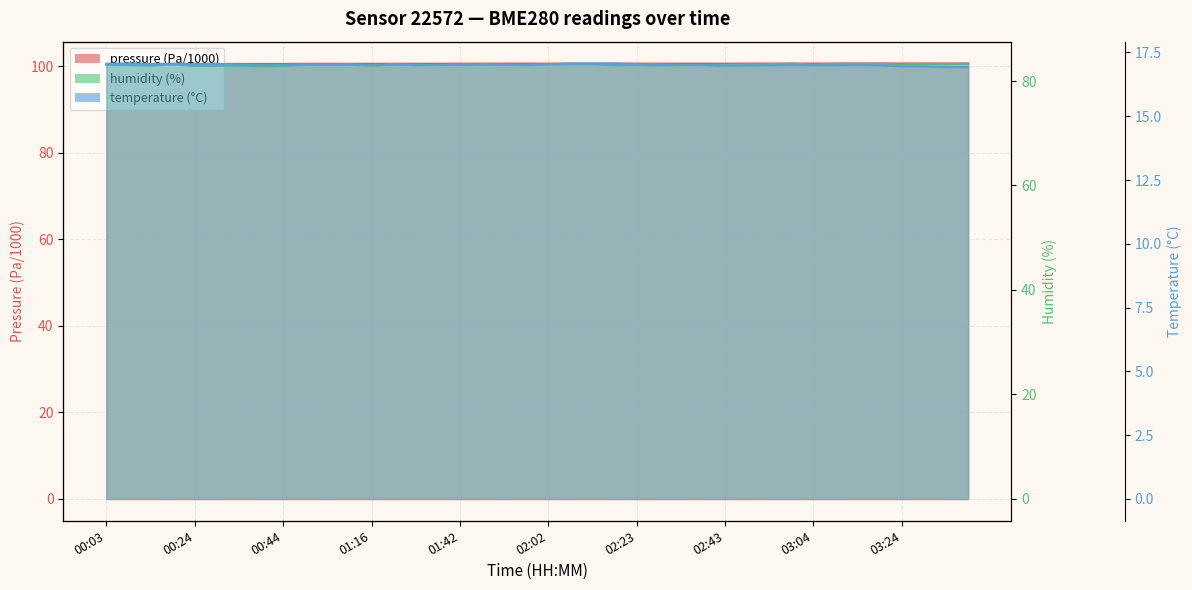

How many lines are shown in the chart?

3